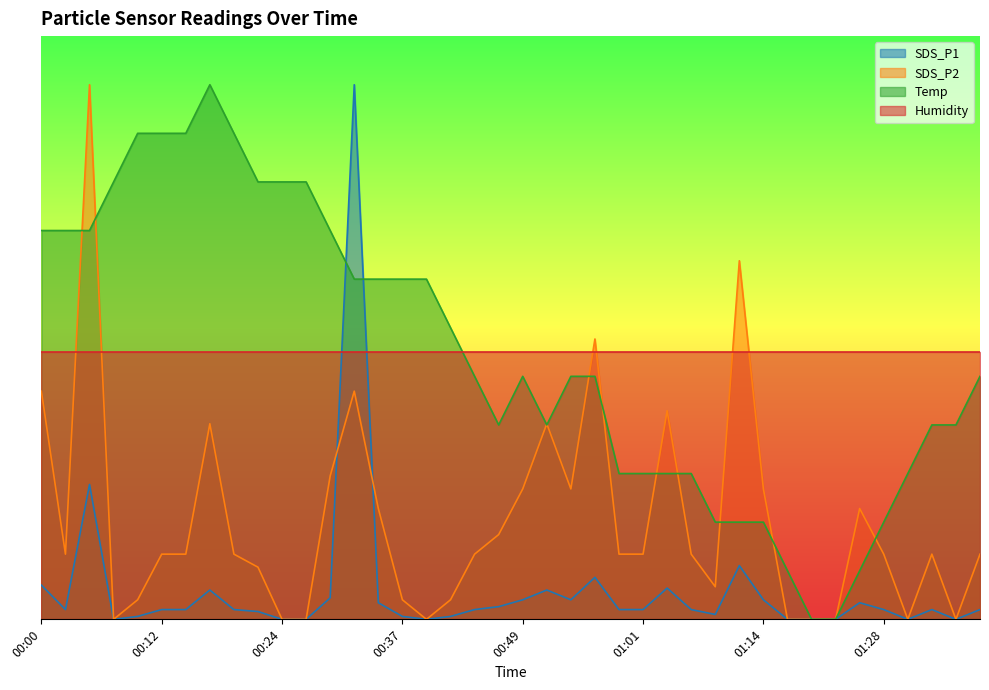

What is the sum of the Temp values at 00:51 and 01:30?

3.5